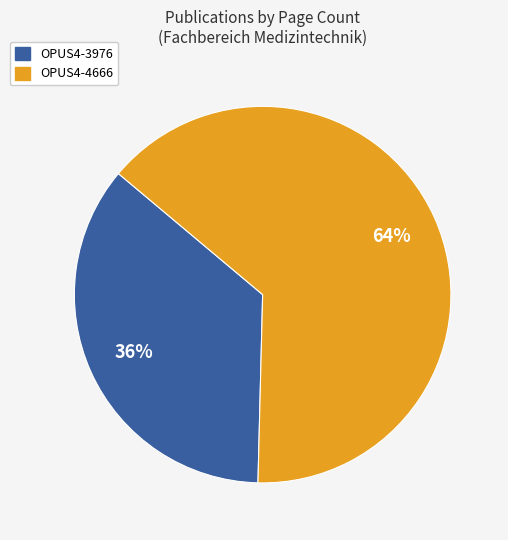

How many slices are in this pie chart?

2